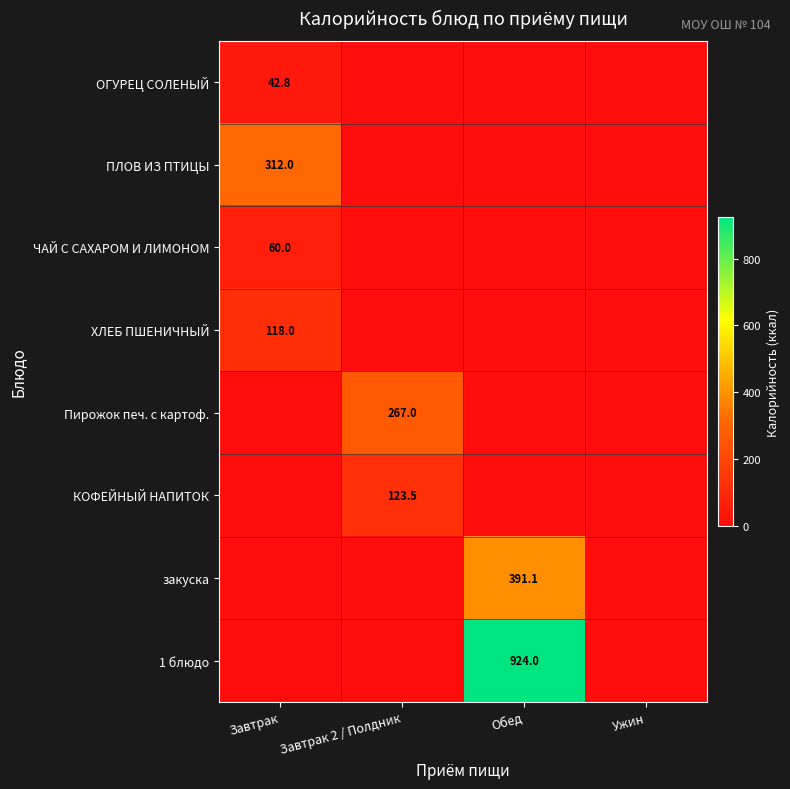

The ПЛОВ ИЗ ПТИЦЫ series shows 312.0 at Завтрак. True or false?

True